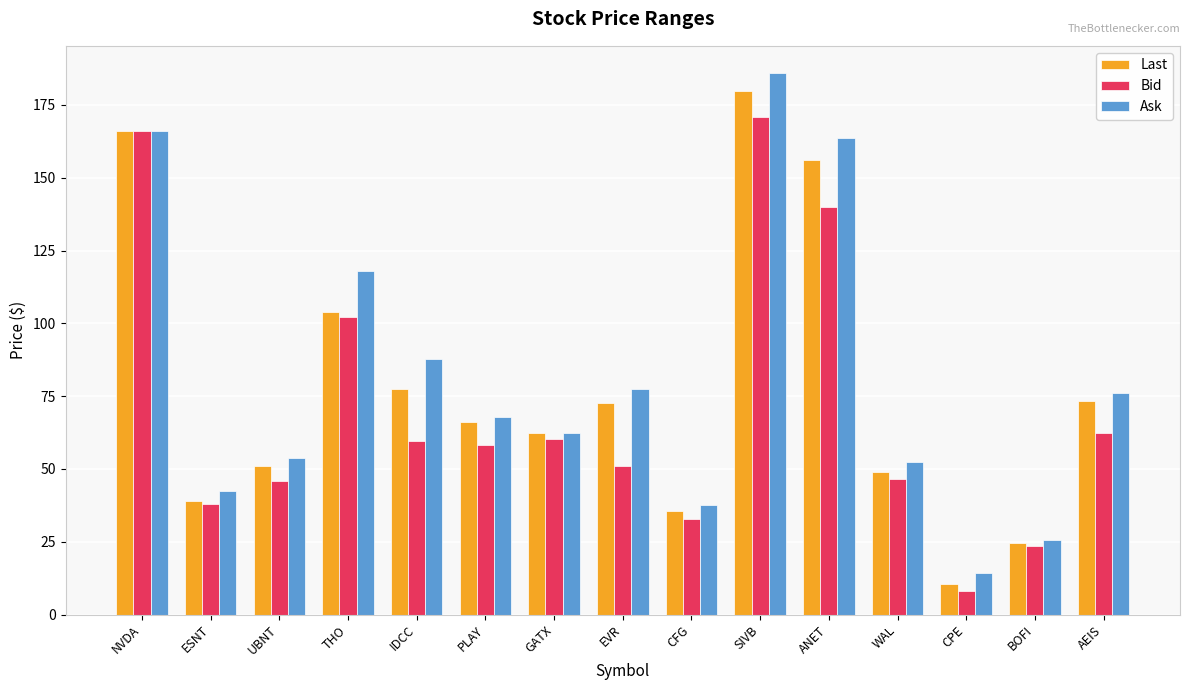

At which category is the sum across all series the highest?

SIVB